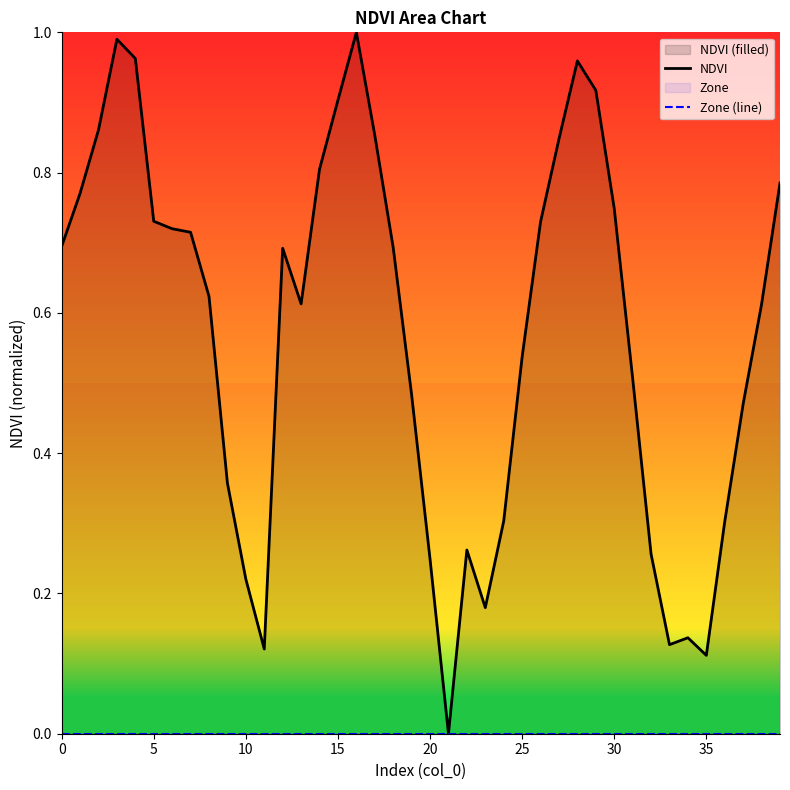

The value of Zone (line) at 23 is 0.0. True or false?

True